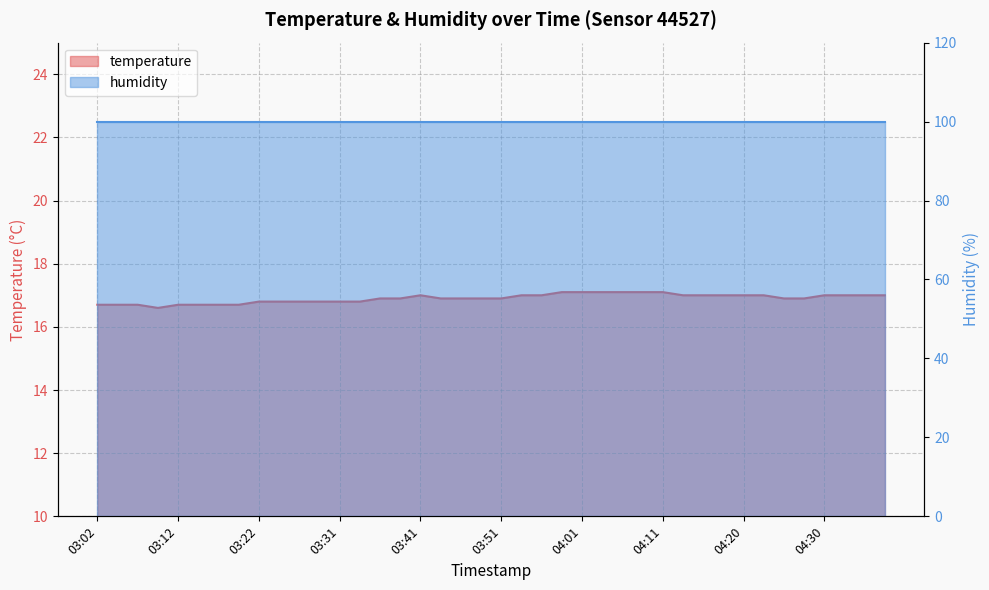

True or false: the data has more than 0 interior local peaks.

True